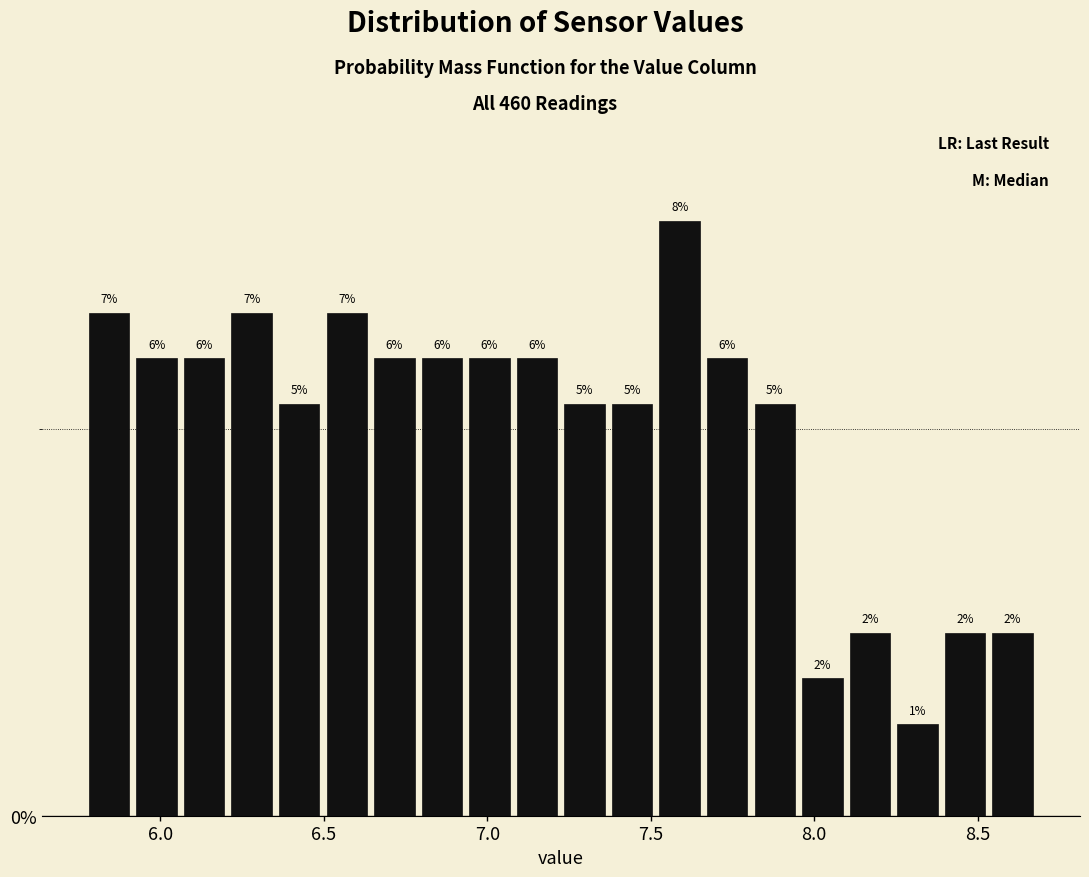

Around what value on the x-axis is the tallest bar? Give the approximate position of its centre, as read against the axis.

7.60